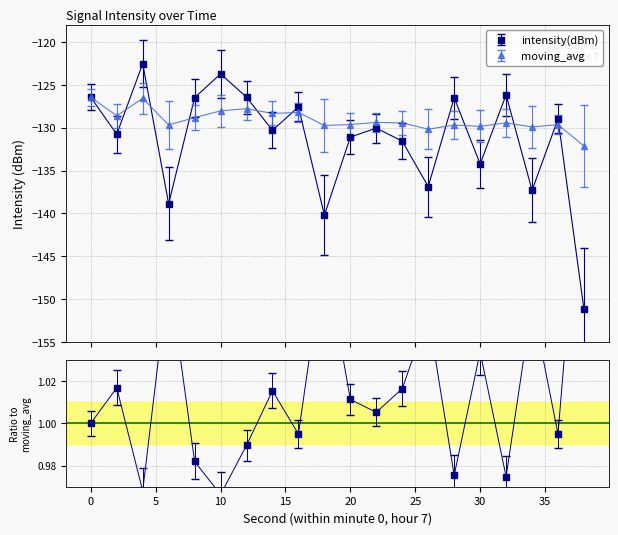

How many interior local valleys does the intensity(dBm) series have?

7